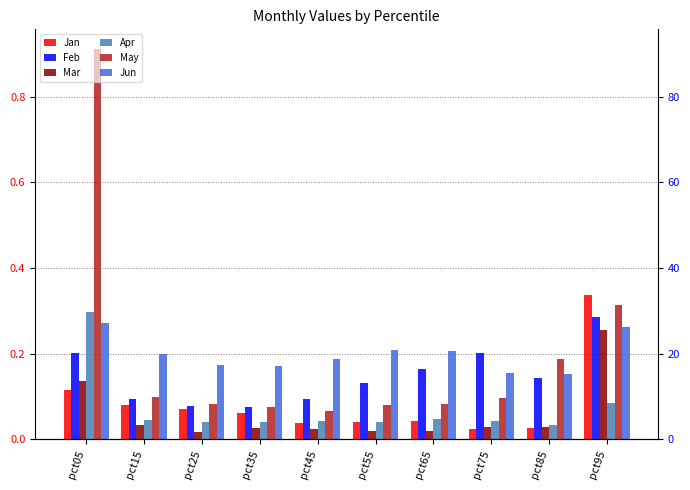

Is it true that Jan equals 0.0 at pct75?

False